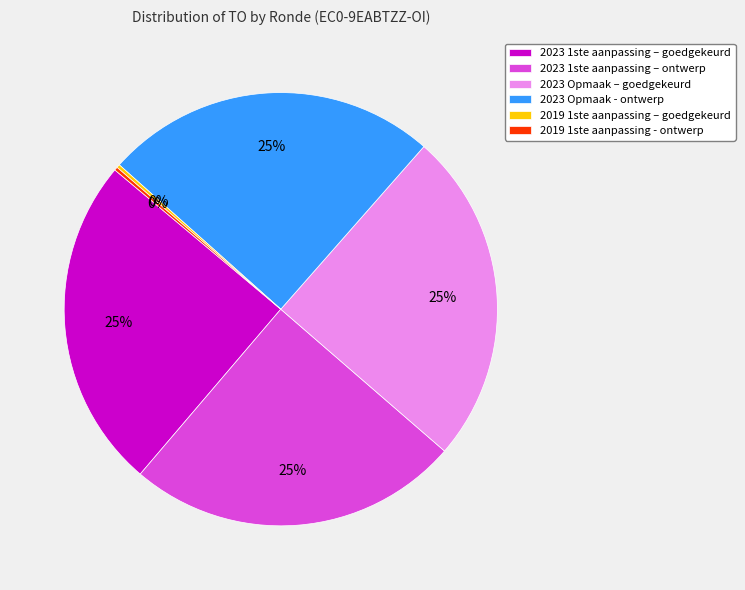

True or false: 2023 Opmaak - ontwerp accounts for 36% of the total.

False